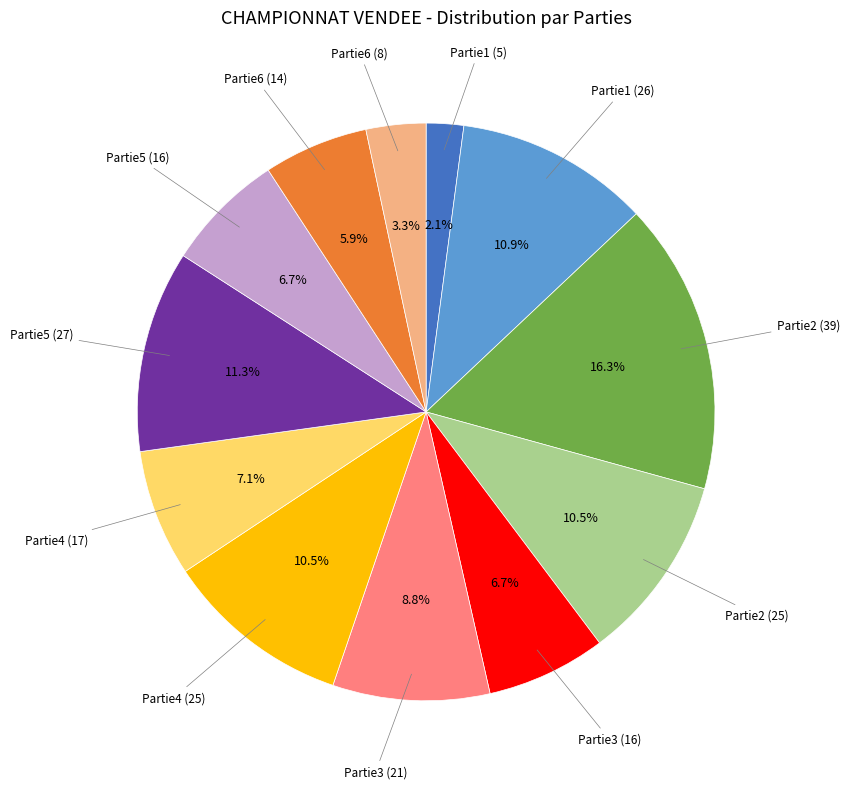

Does any single category account for the majority?

No